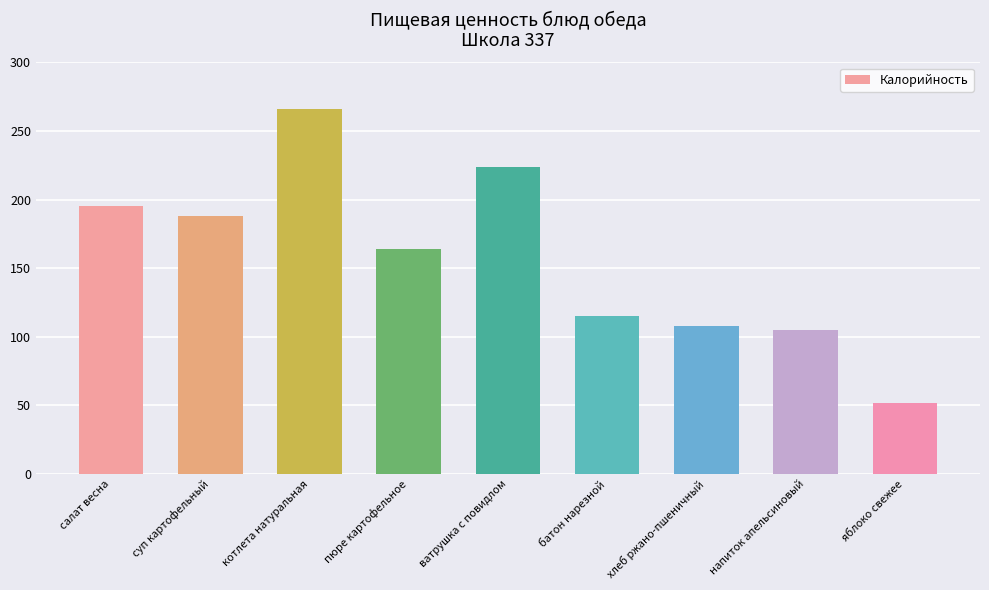

What is the maximum value shown in the chart?

266